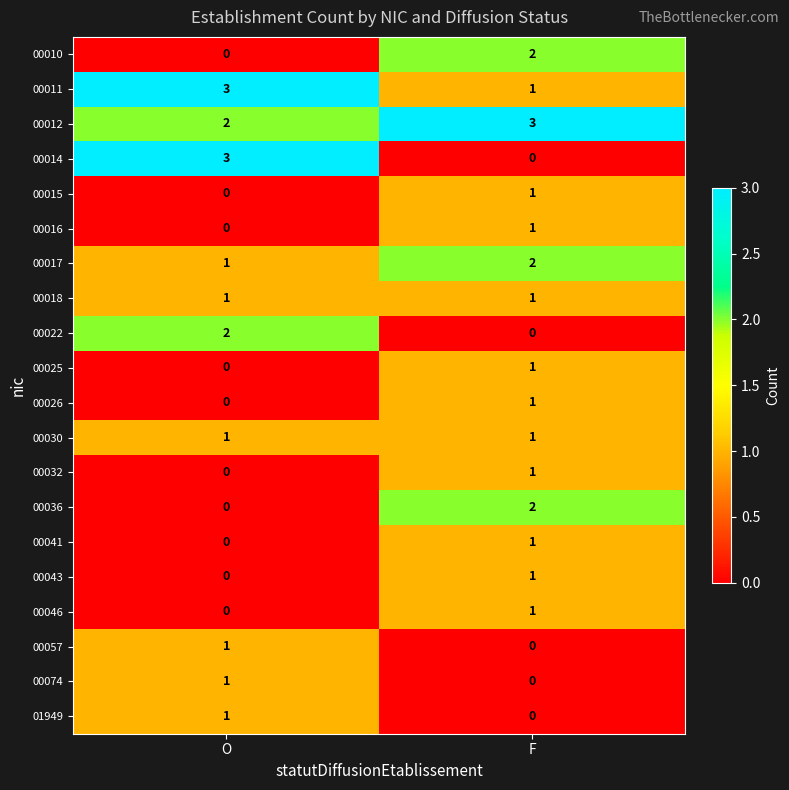

Which series changed the most between O and F?

00014